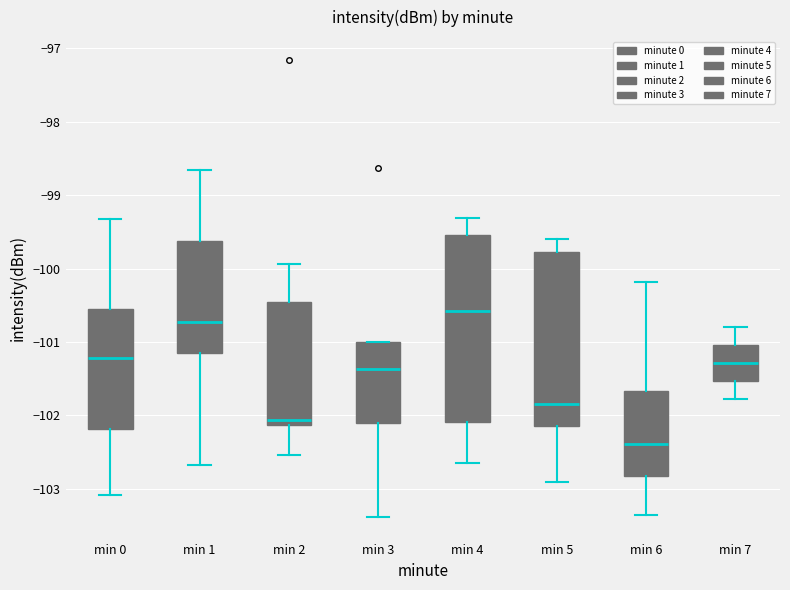

Reading left to right, transcribe this box plot: for each box, give where its median line is, the range the box spans, and where its two whiskers end, as read against the y-axis. The values are not printed on the chart, so give them approximately, as read against the axis.

min 0: median -101.2, box -102.2 to -100.5, whiskers -103.1 to -99.3
min 1: median -100.7, box -101.1 to -99.6, whiskers -102.7 to -98.7
min 2: median -102.1 (just above the box's lower edge), box -102.1 to -100.5, whiskers -102.5 to -99.9
min 3: median -101.4, box -102.1 to -101.0, whiskers -103.4 to -101.0
min 4: median -100.6, box -102.1 to -99.5, whiskers -102.6 to -99.3
min 5: median -101.8, box -102.1 to -99.8, whiskers -102.9 to -99.6
min 6: median -102.4, box -102.8 to -101.7, whiskers -103.4 to -100.2
min 7: median -101.3, box -101.5 to -101.0, whiskers -101.8 to -100.8